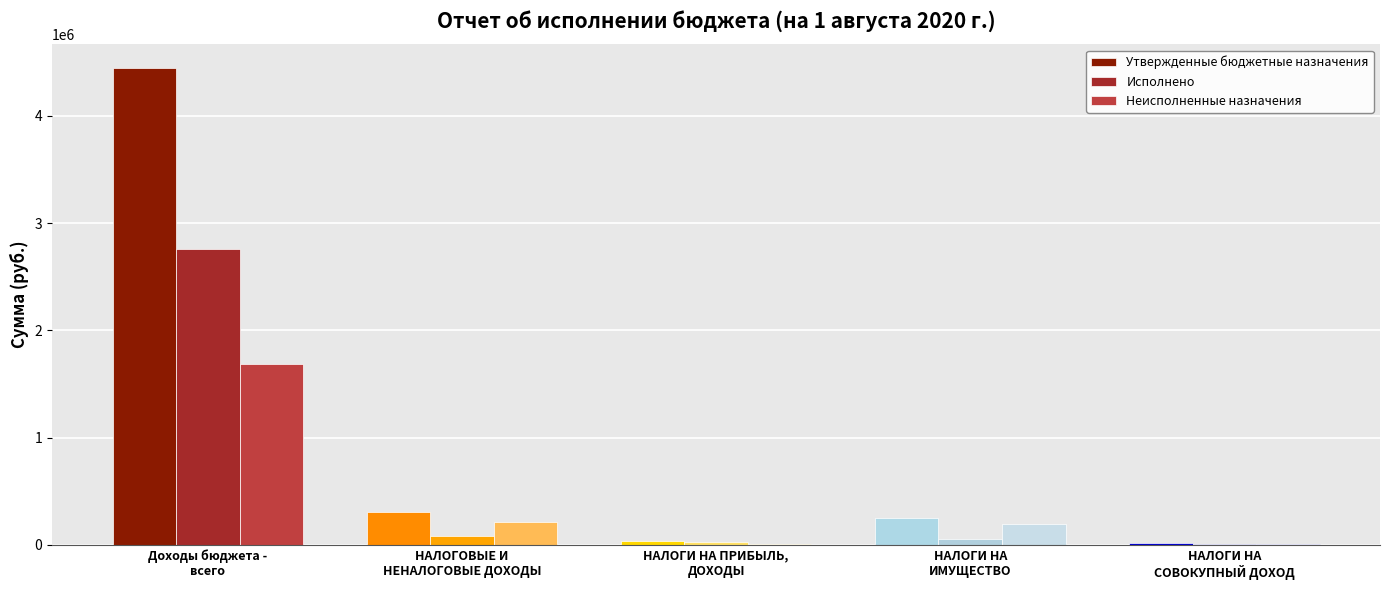

What is the average value of the Утвержденные бюджетные назначения series?

1009667.9